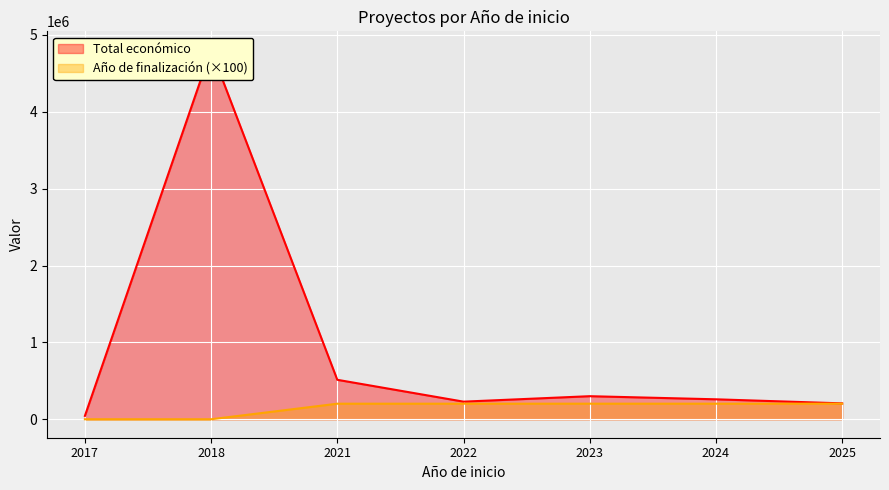

What is the difference between the Total económico values at 2023 and 2024?

40509